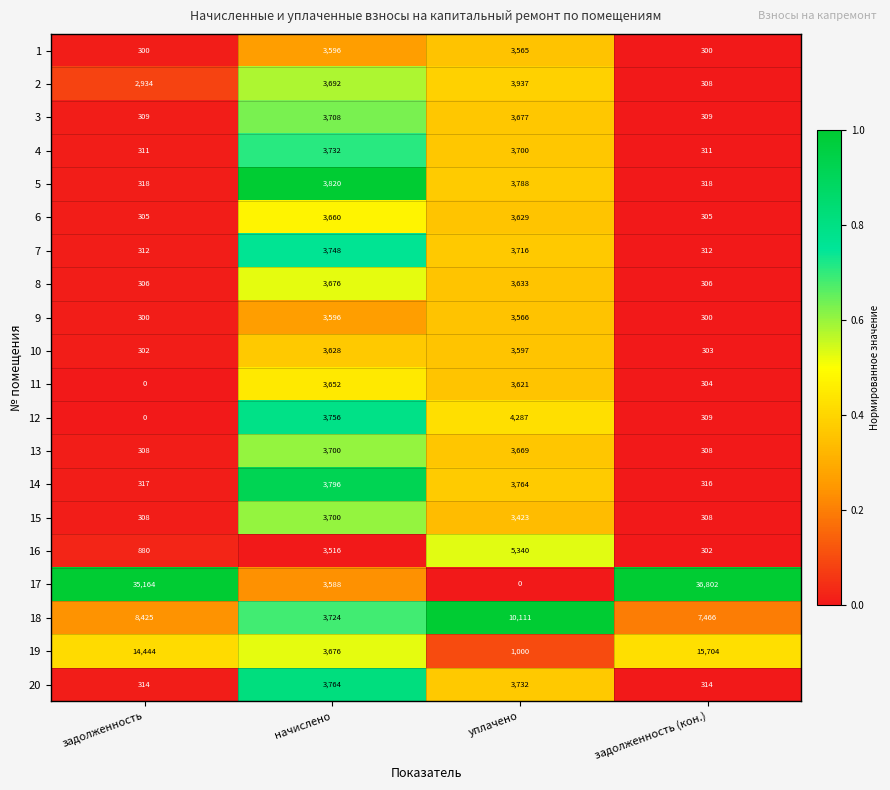

Count the 18 values in the range 7466 to 10111.

3